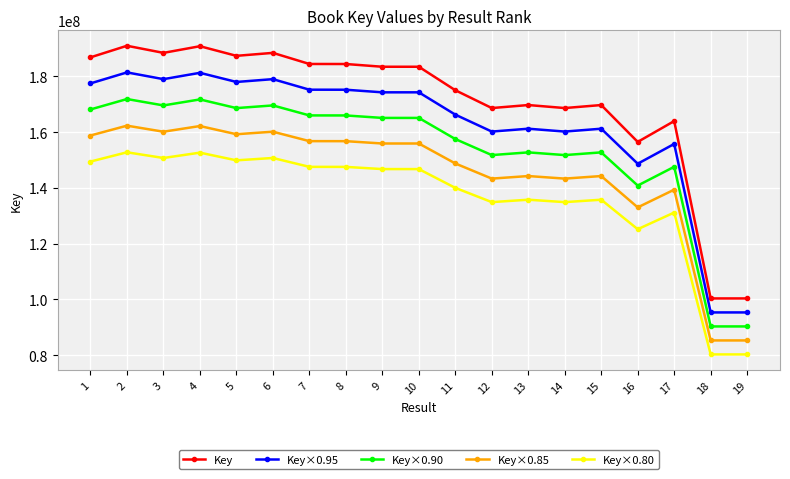

Which series has the largest total across all categories?

Key